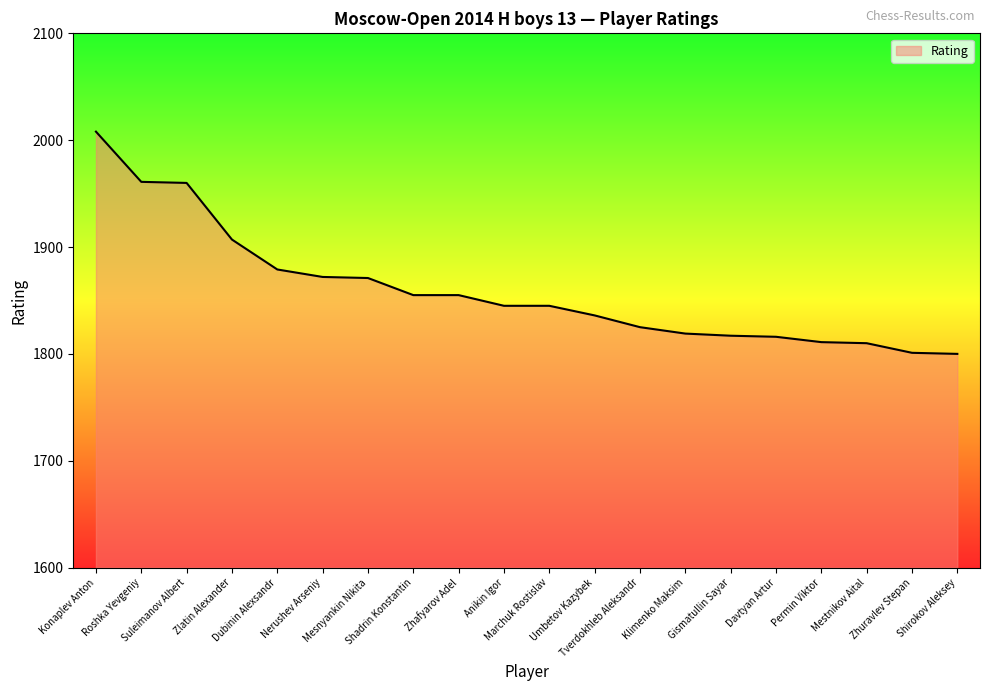

What is the smallest value displayed?

1800